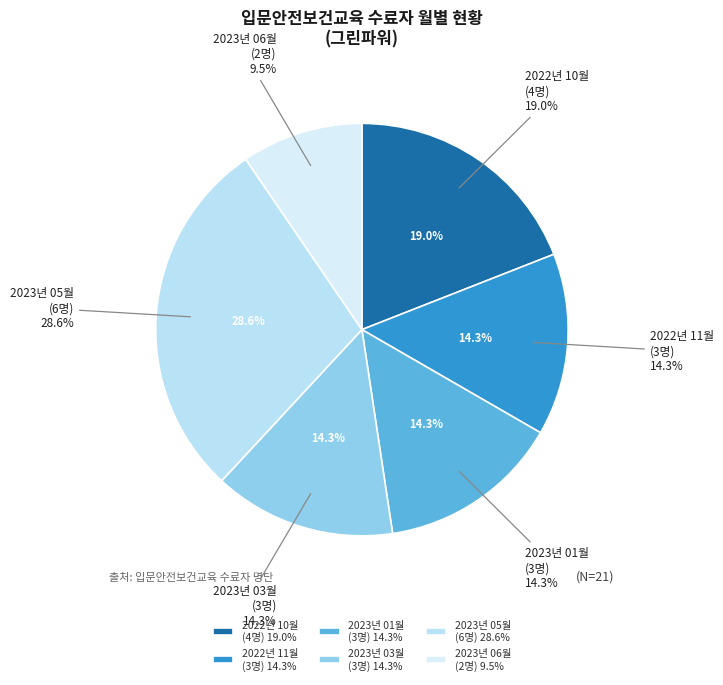

Rank the categories by value from highest to lowest.

2023-05, 2022-10, 2022-11, 2023-01, 2023-03, 2023-06